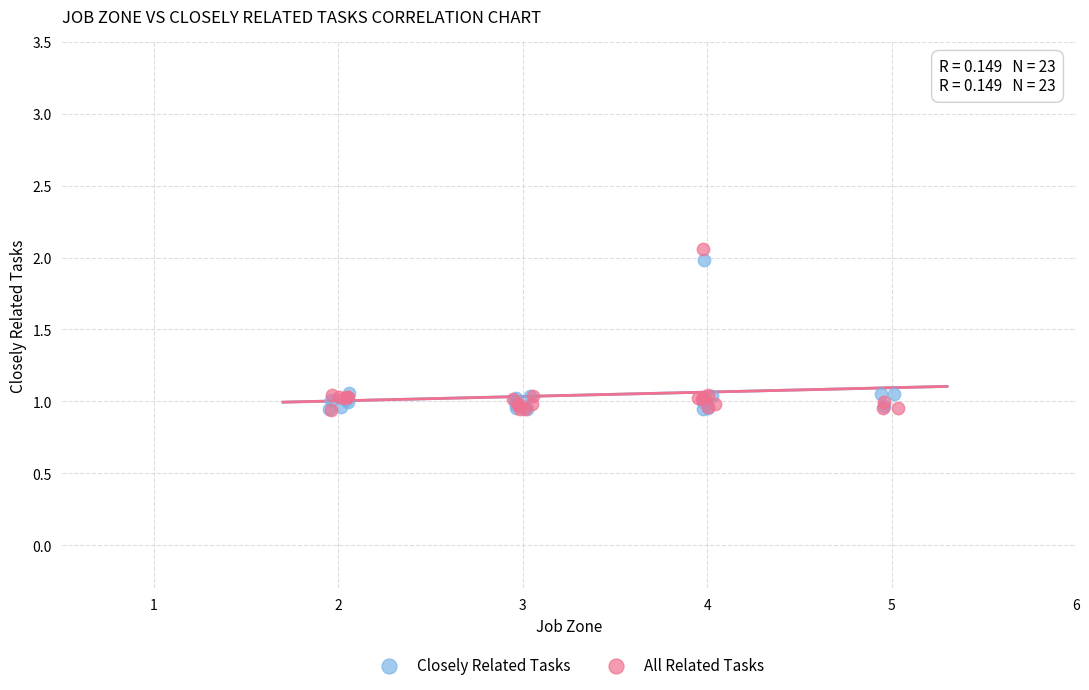

Which series has the widest spread of Y values?

All Related Tasks